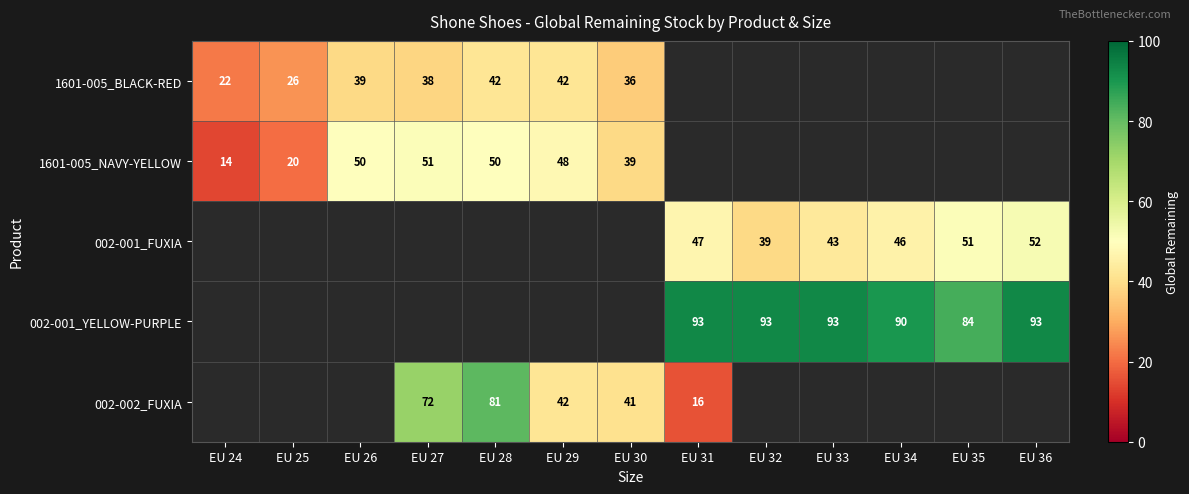

How many distinct data groups are displayed?

5